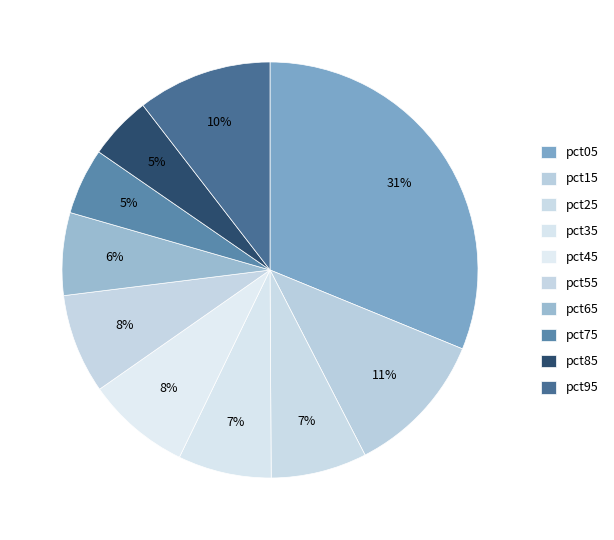

Combined, what portion of the pie is pct25 and pct05?

38.7%